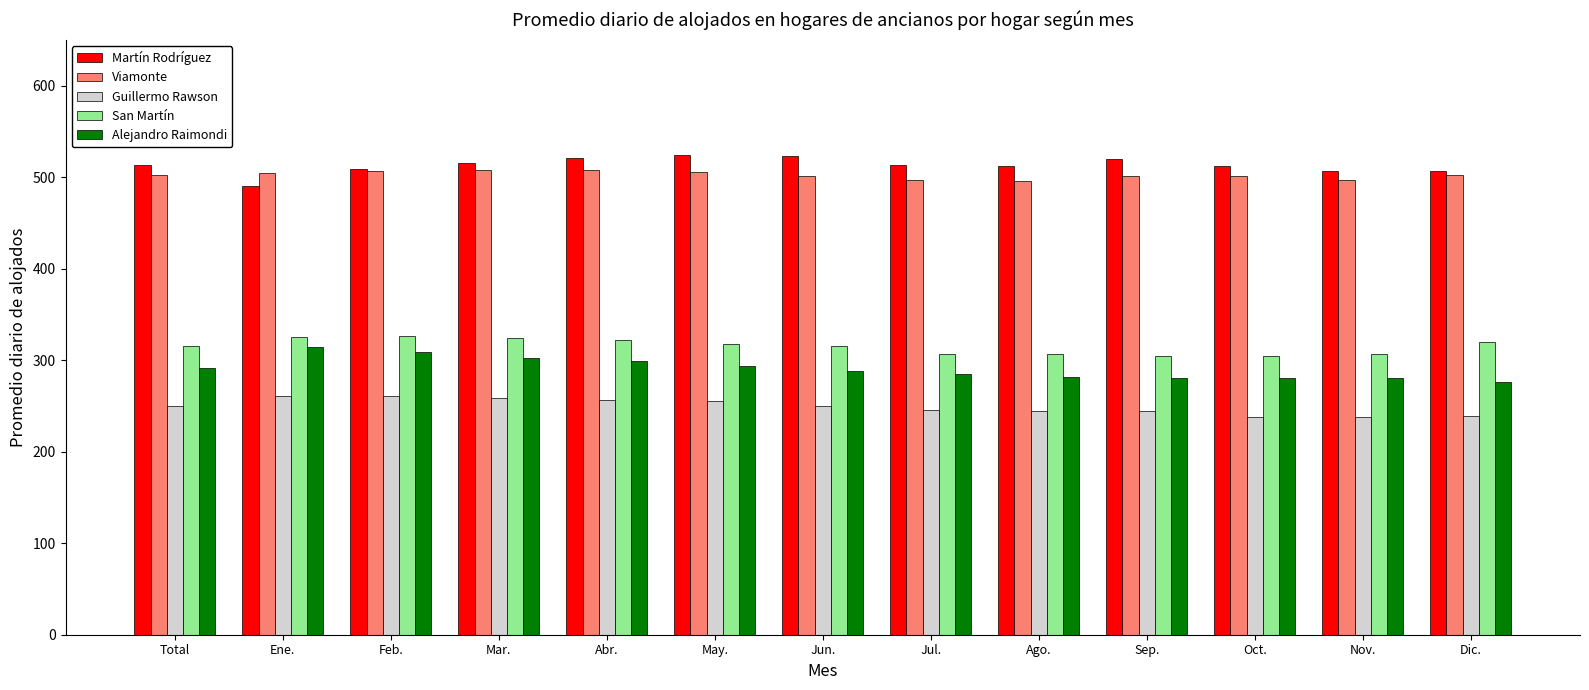

How many values in the Martín Rodríguez series are below 512?

6